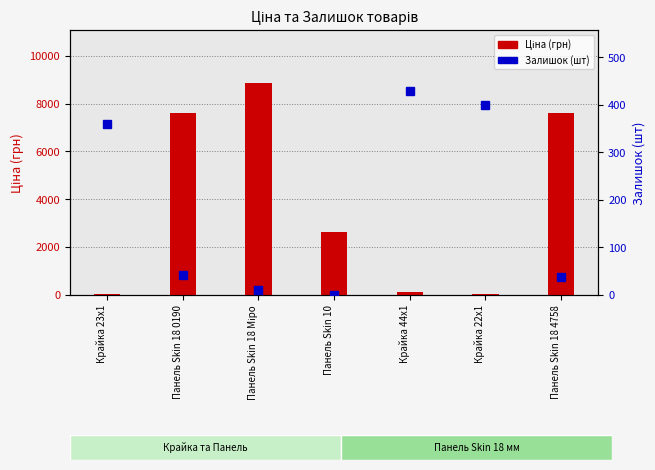

At which category is the sum across all series the highest?

Панель Skin 18 Міро